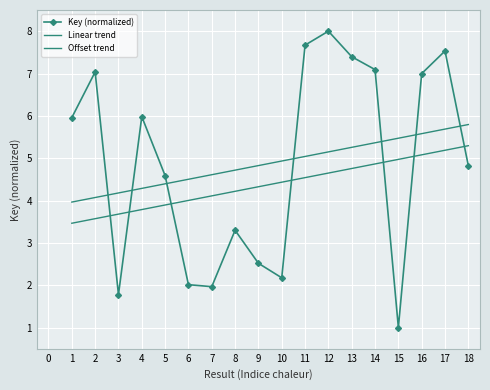

True or false: Linear trend and Offset trend intersect in this chart.

False